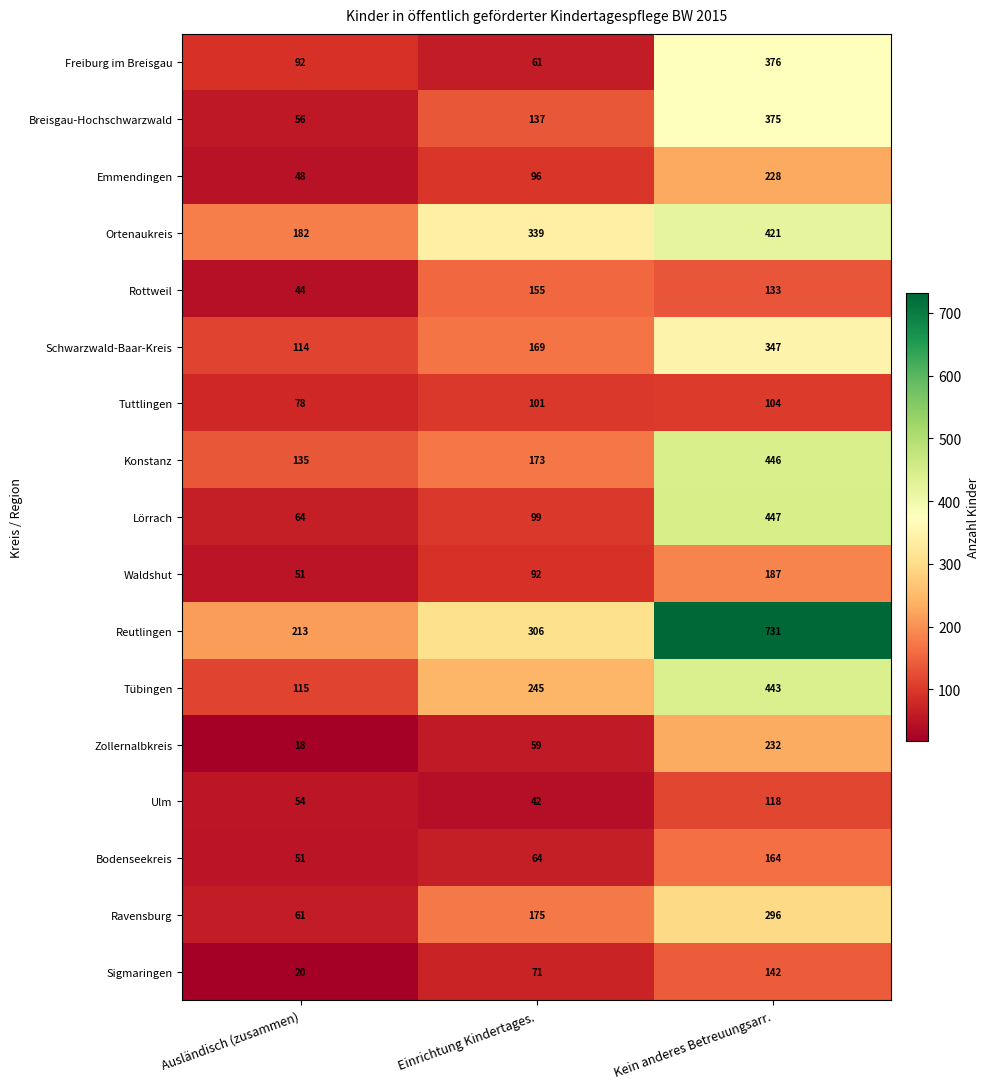

What is the total value across all series at Kein anderes Betreuungsarr.?

5190